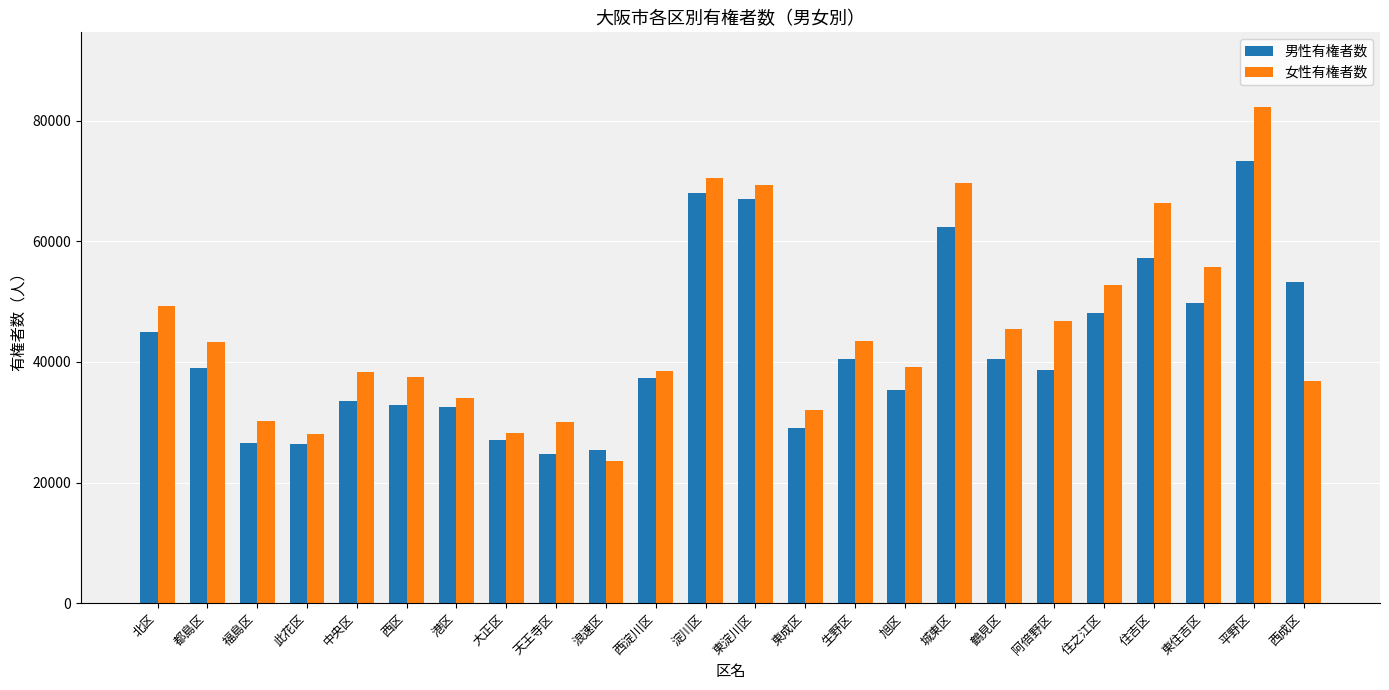

At 阿倍野区, list the series in order from largest to smallest.

女性有権者数, 男性有権者数